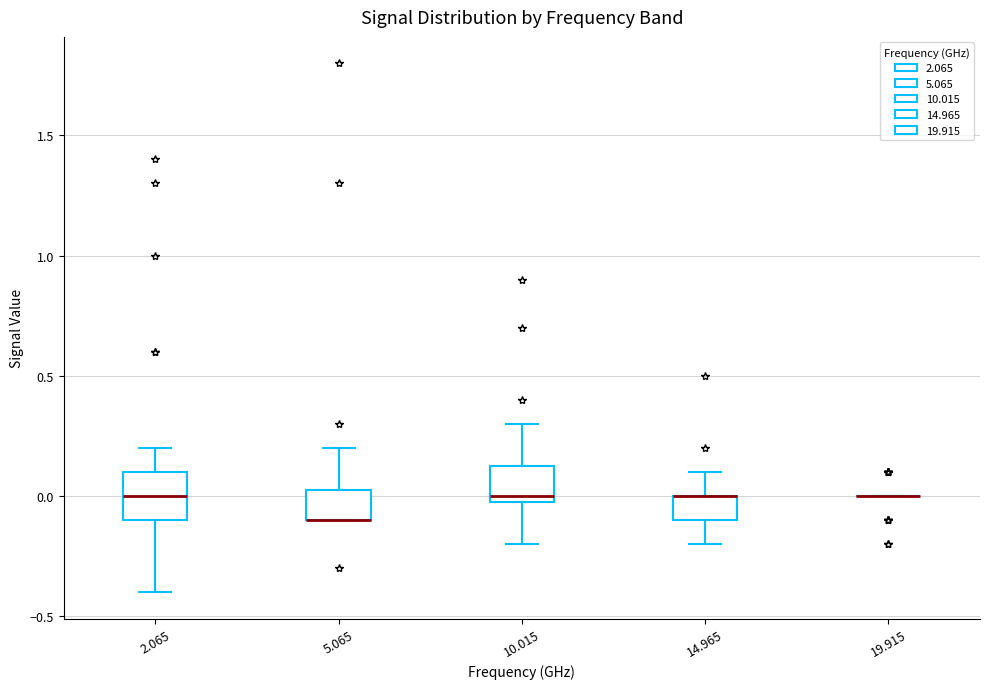

Reading left to right, read every box against the y-axis: the position of its median line, the range the box covers, and the ends of its whiskers. The values are not printed on the chart, so give them approximately, as read against the axis.

2.065: median 0.00, box -0.10 to 0.10, whiskers -0.40 to 0.20
5.065: median -0.10 (drawn on the box's lower edge), box -0.10 to 0.05, whiskers -0.10 to 0.20
10.015: median 0.00 (just above the box's lower edge), box 0.00 to 0.15, whiskers -0.20 to 0.30
14.965: median 0.00 (drawn on the box's upper edge), box -0.10 to 0.00, whiskers -0.20 to 0.10
19.915: box collapsed to a line at 0.00, whiskers 0.00 to 0.00